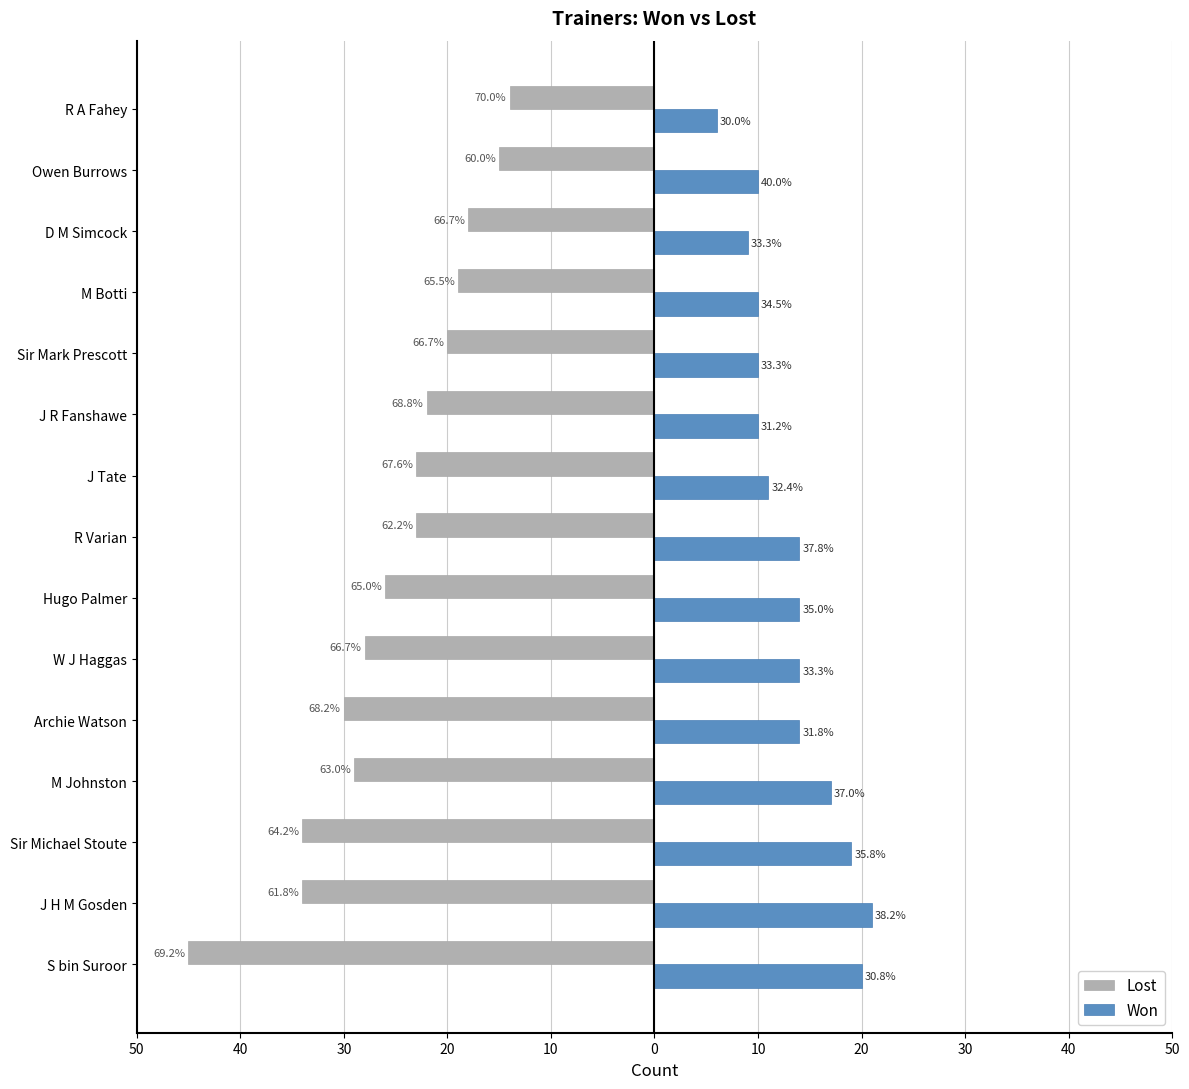

What is the highest value of the Lost series?

-14